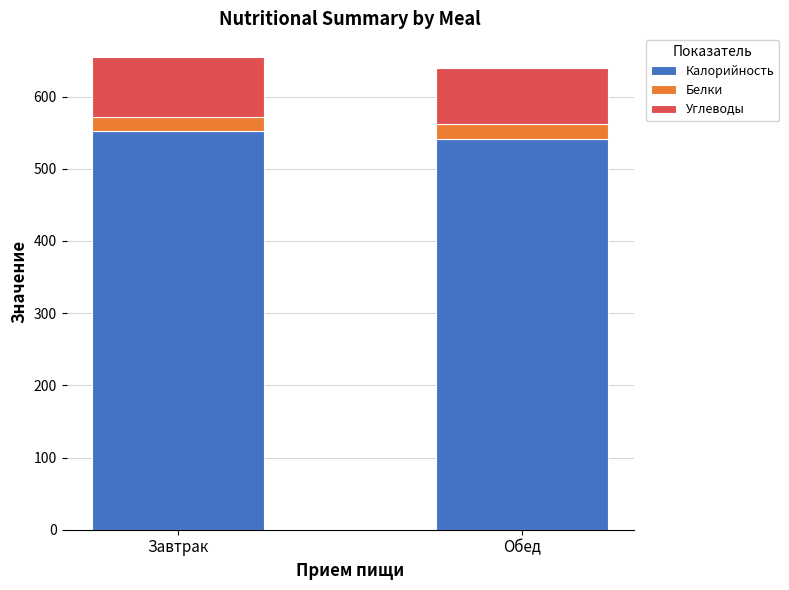

Reading left to right, list the values for the Калорийность series.

552.0	541.0